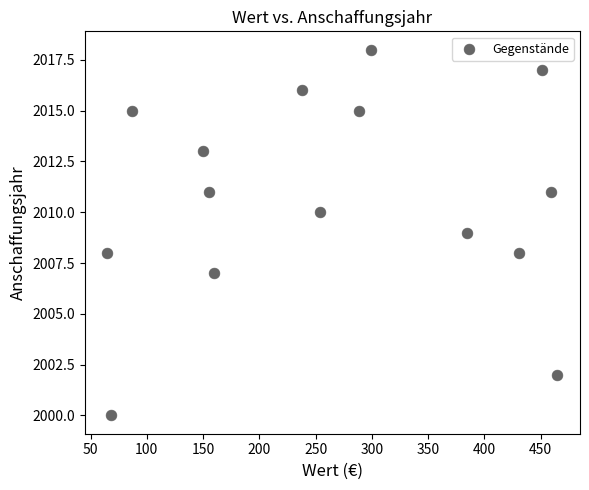

What is the range of Y values (max minus min)?

18